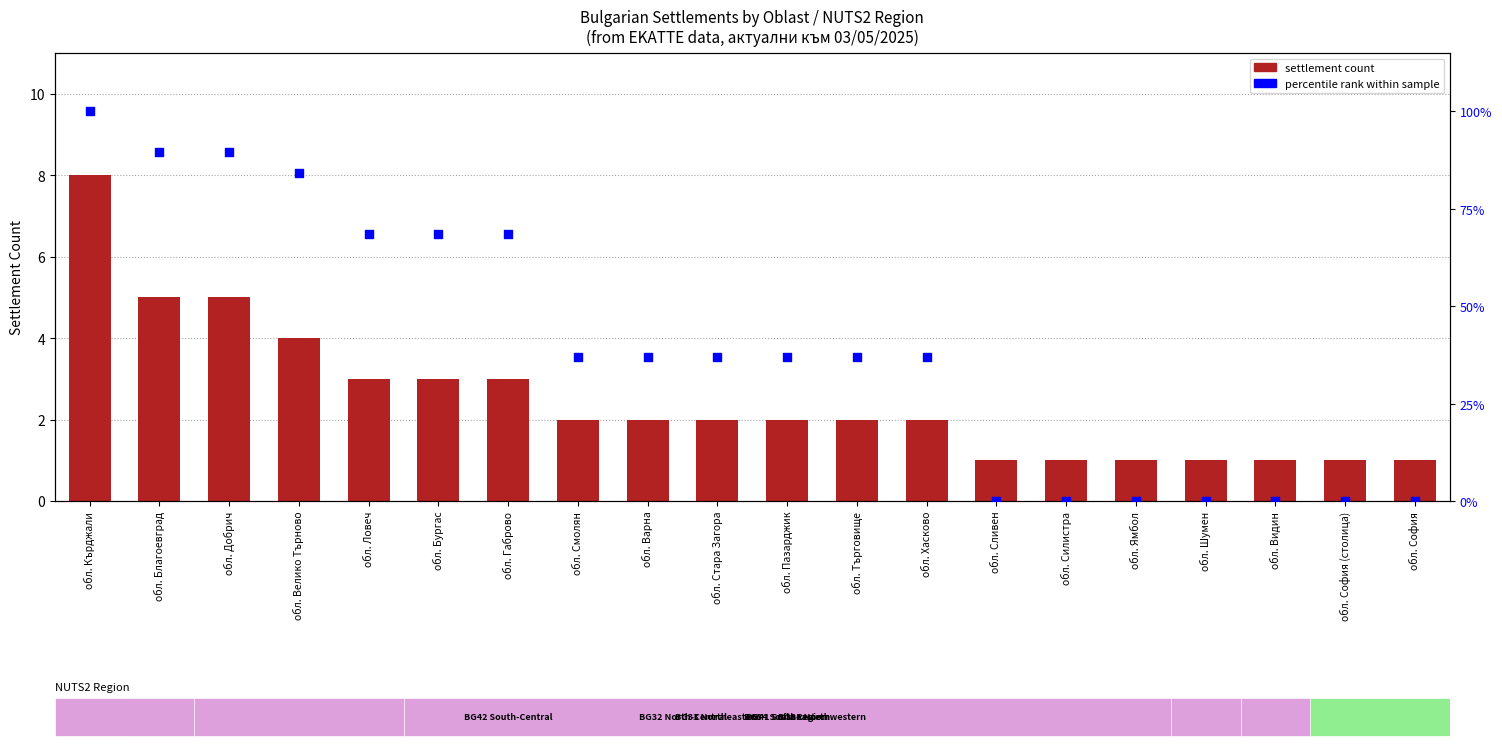

Which series has the largest total across all categories?

percentile rank within sample